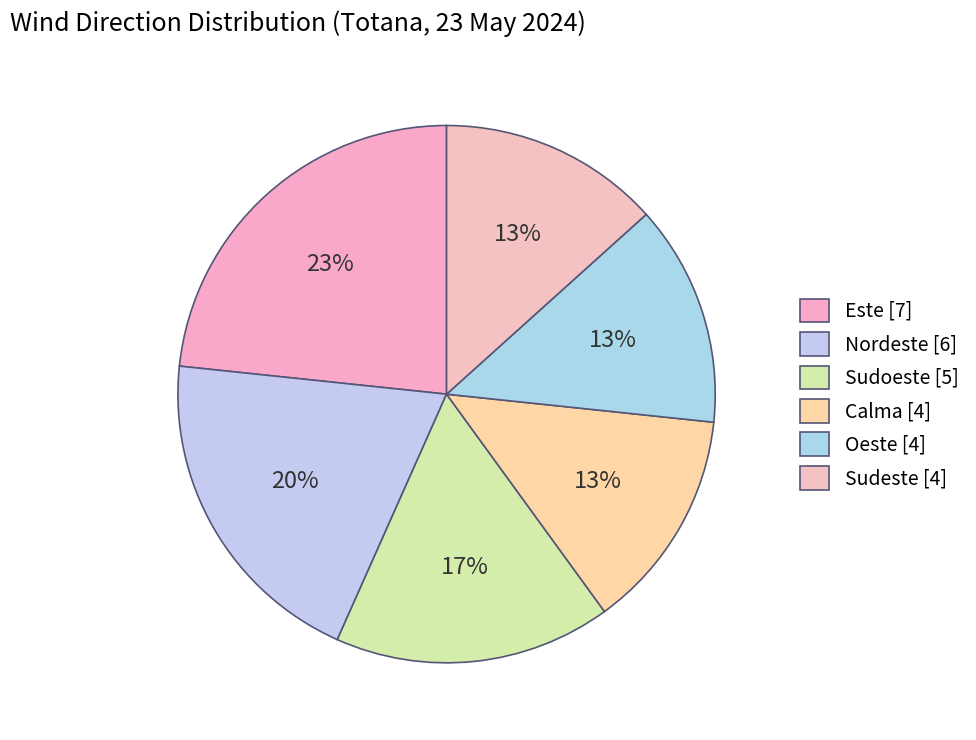

Which slice is the smallest?

Calma